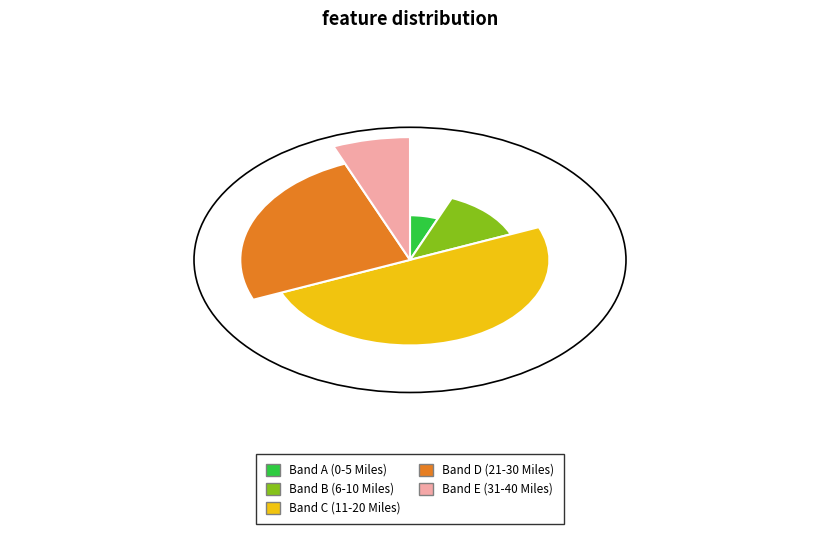

Count the number of slices in the pie.

5